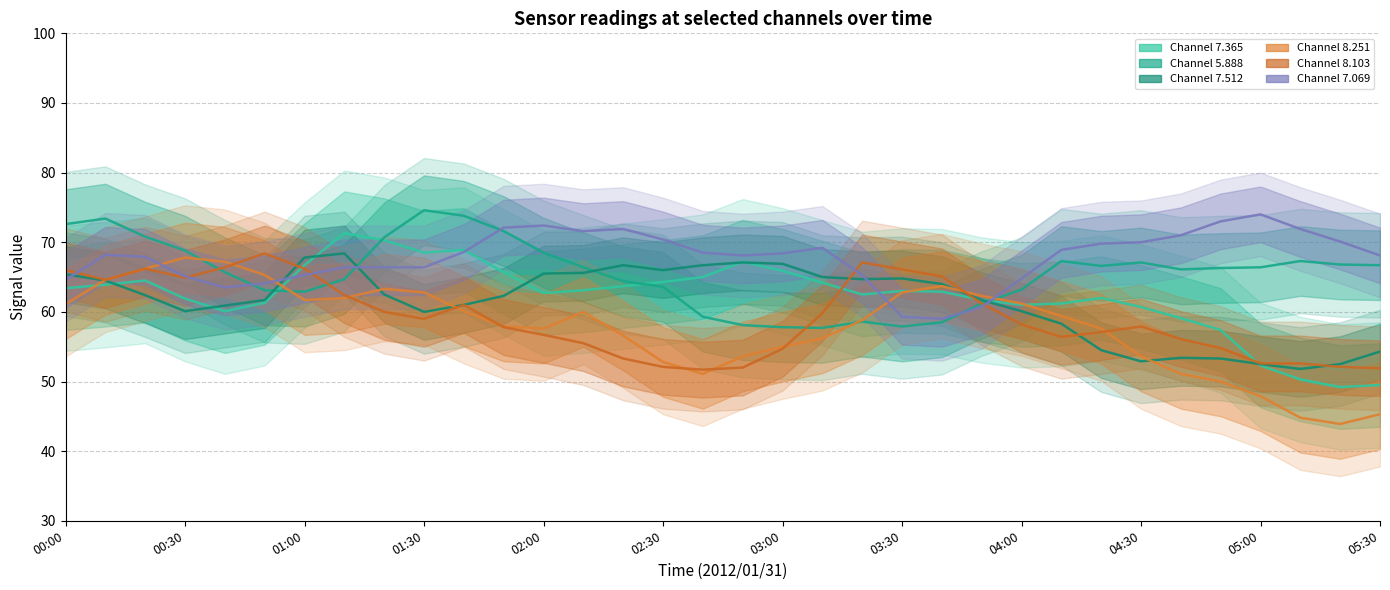

What position from the right is 02:10?

21